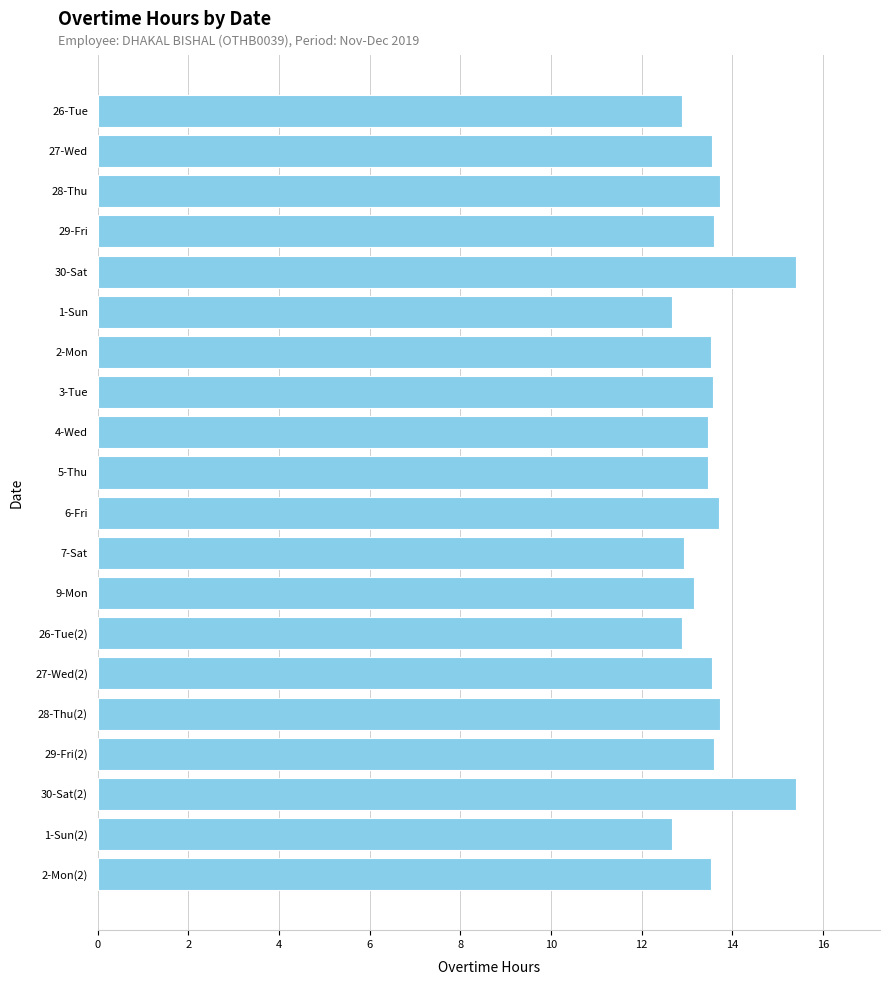

What is the average value?

13.6